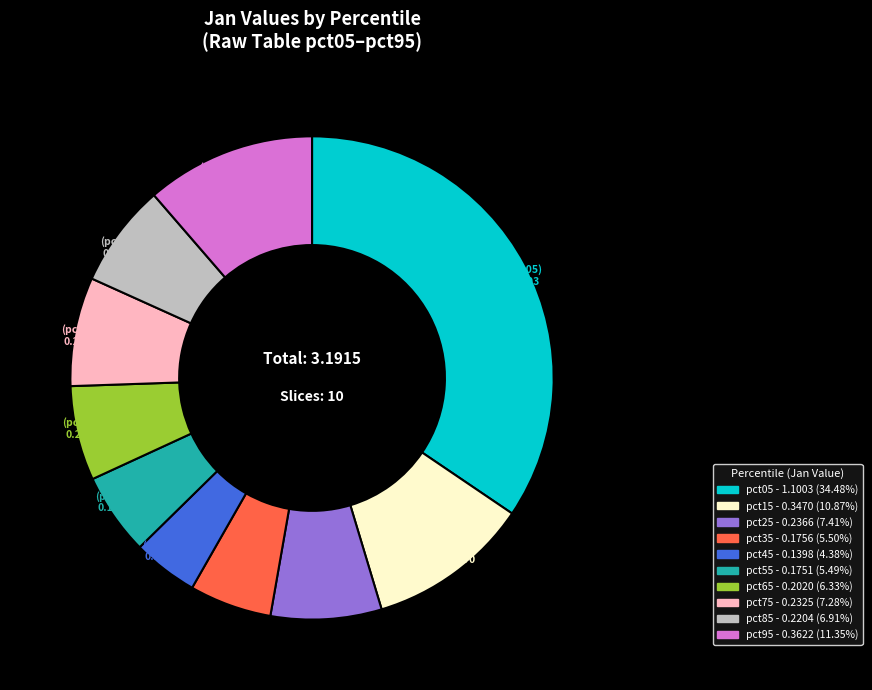

Which slice is the smallest?

pct45